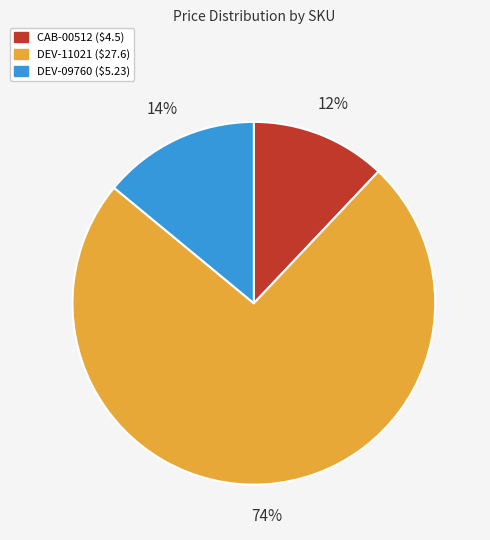

Which category has the biggest portion of the pie?

DEV-11021